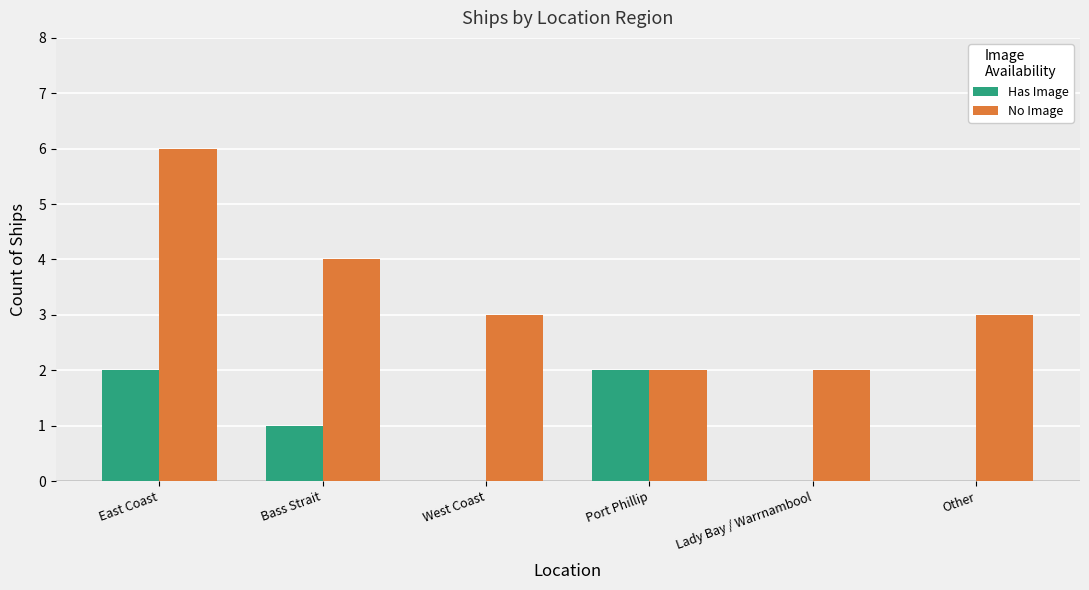

Read the No Image value at West Coast.

3